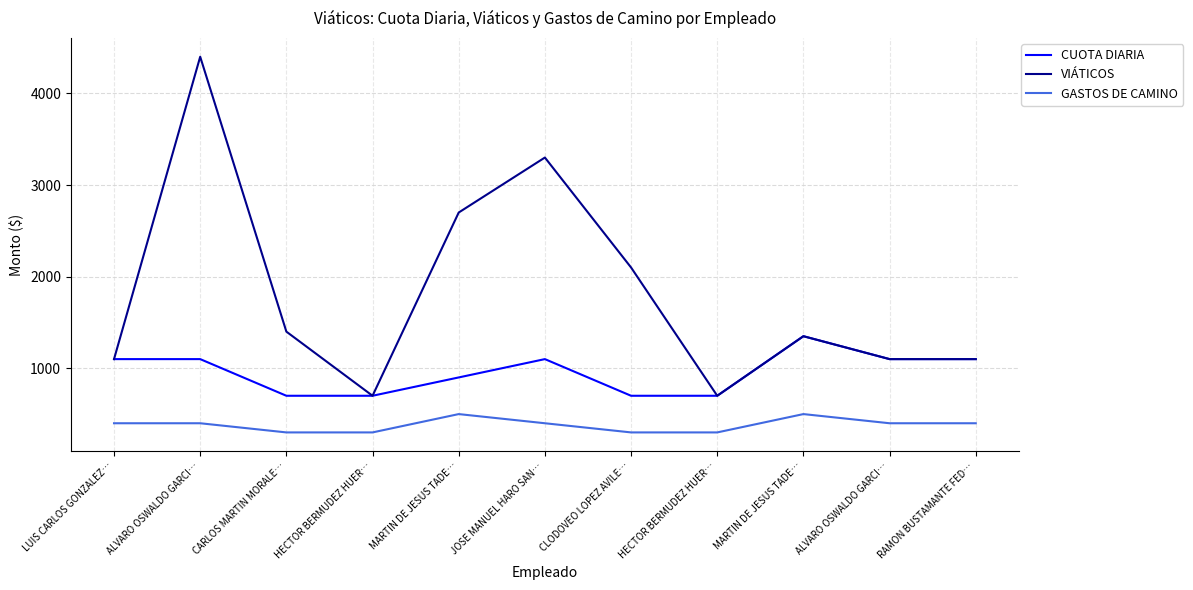

At RAMON BUSTAMANTE FED…, list the series in order from smallest to largest.

GASTOS DE CAMINO, CUOTA DIARIA, VIÁTICOS